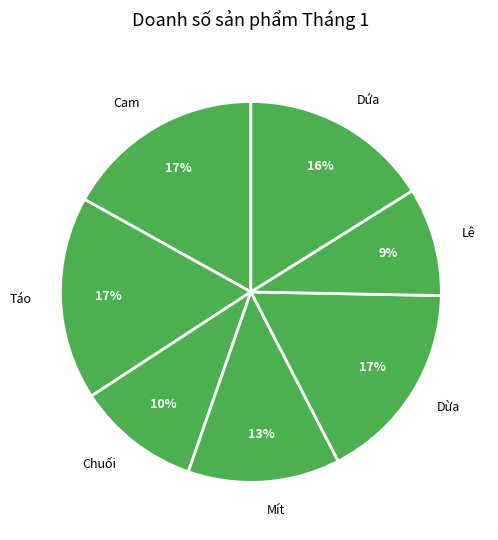

To the nearest percent, what is the difference between the largest and smallest slice percentages?

8%